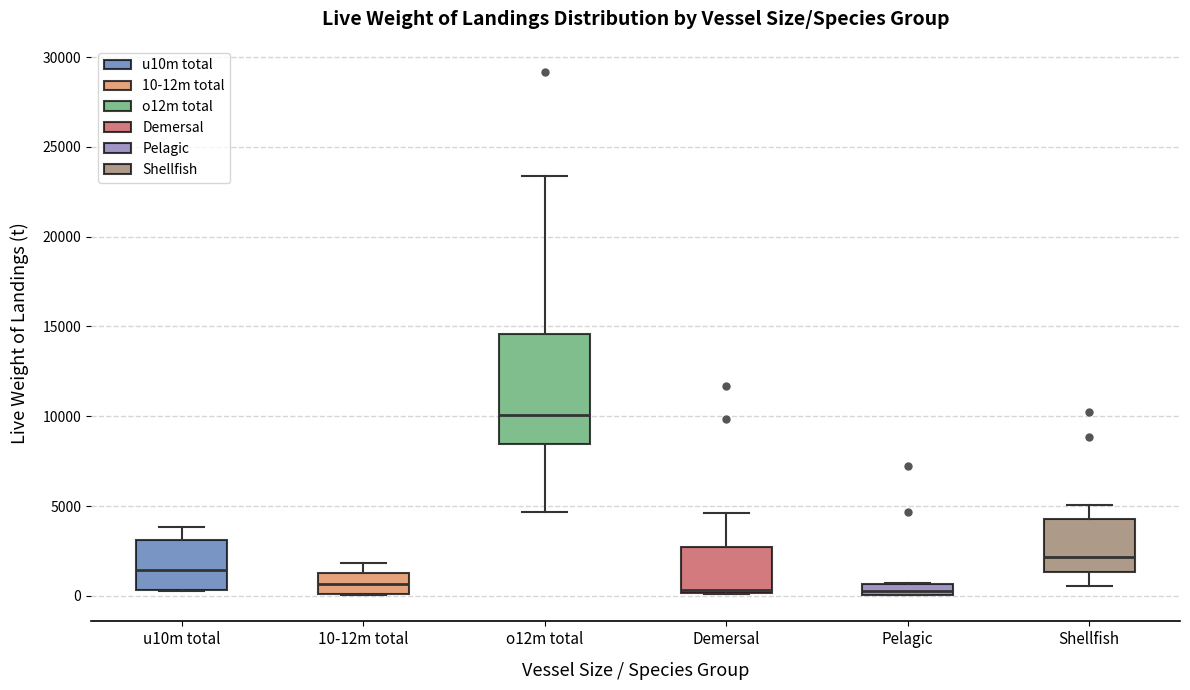

Which box's median line is the highest?

o12m total